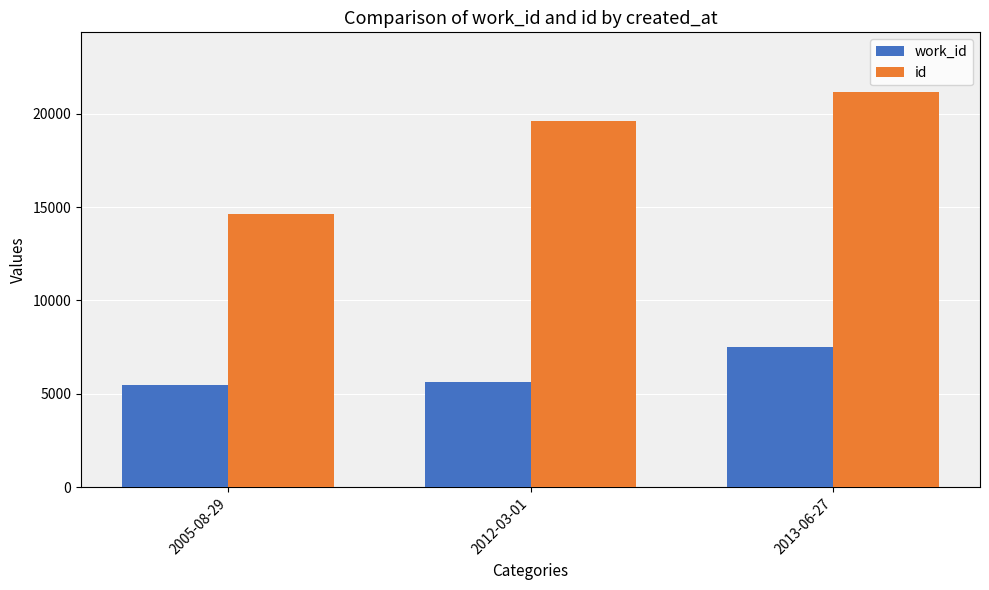

Rank the series by their maximum value, from highest to lowest.

id, work_id